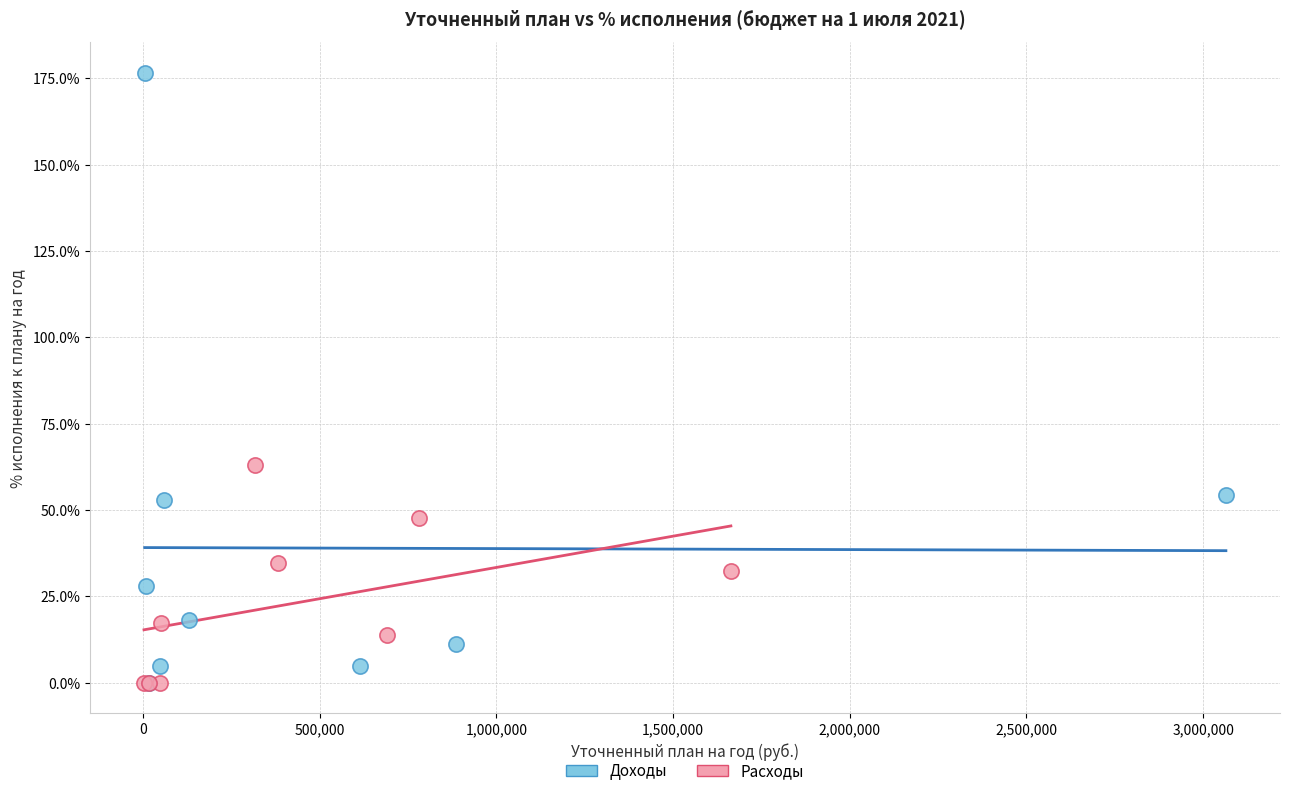

Which series reaches the maximum Y coordinate?

Доходы